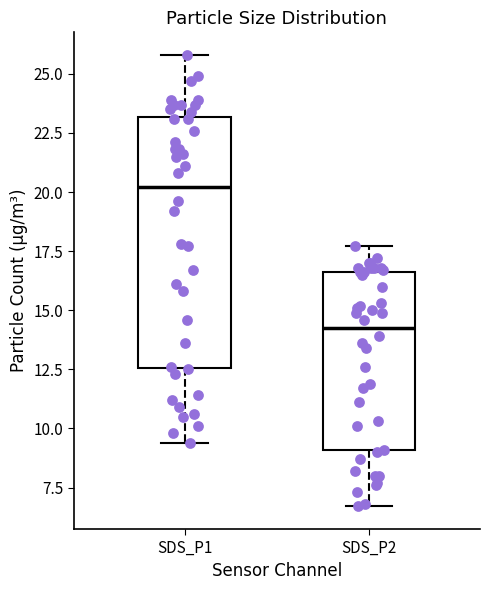

Which box's median line is the highest?

SDS_P1